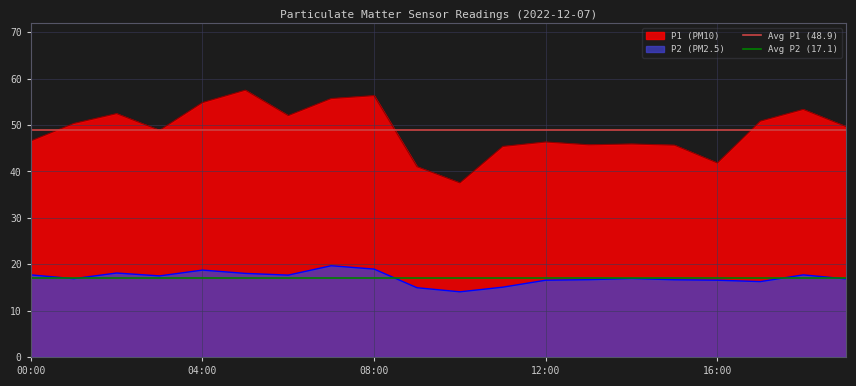

True or false: P2 (PM2.5) has a value of 4.0 at 04:00.

False